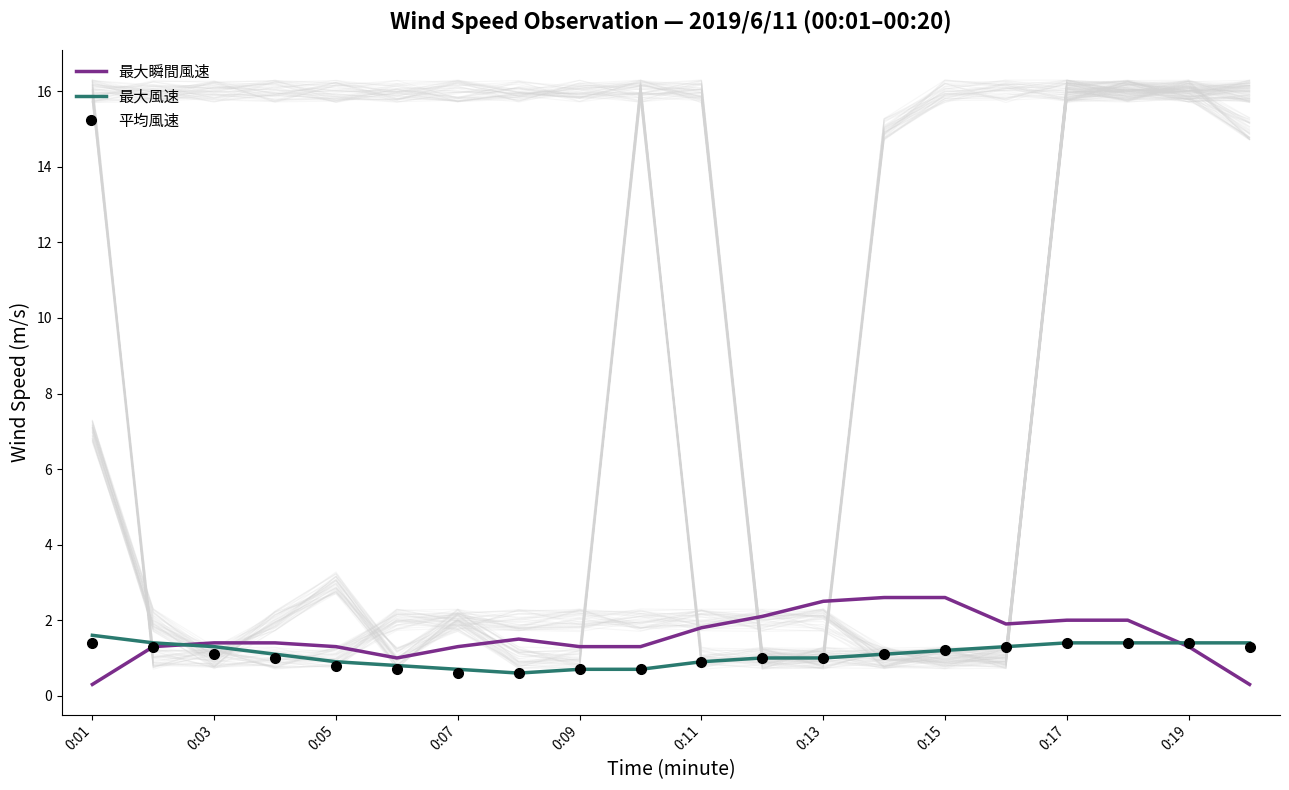

True or false: 最大瞬間風速 and 平均風速 cross at least once.

True